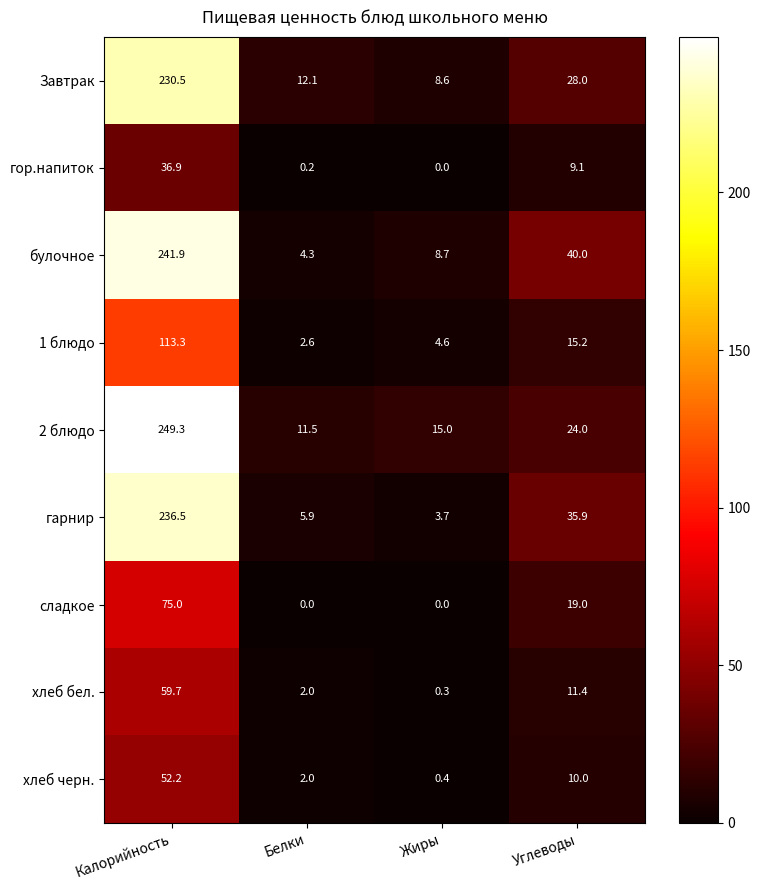

What value does the хлеб черн. series have at Жиры?

0.4